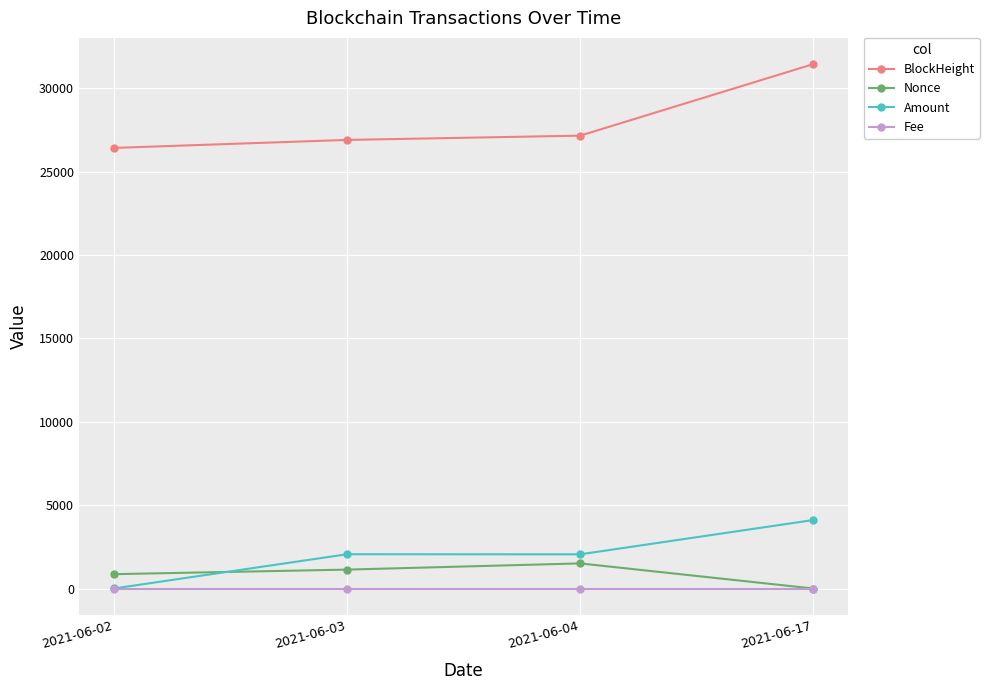

How many lines are shown in the chart?

4